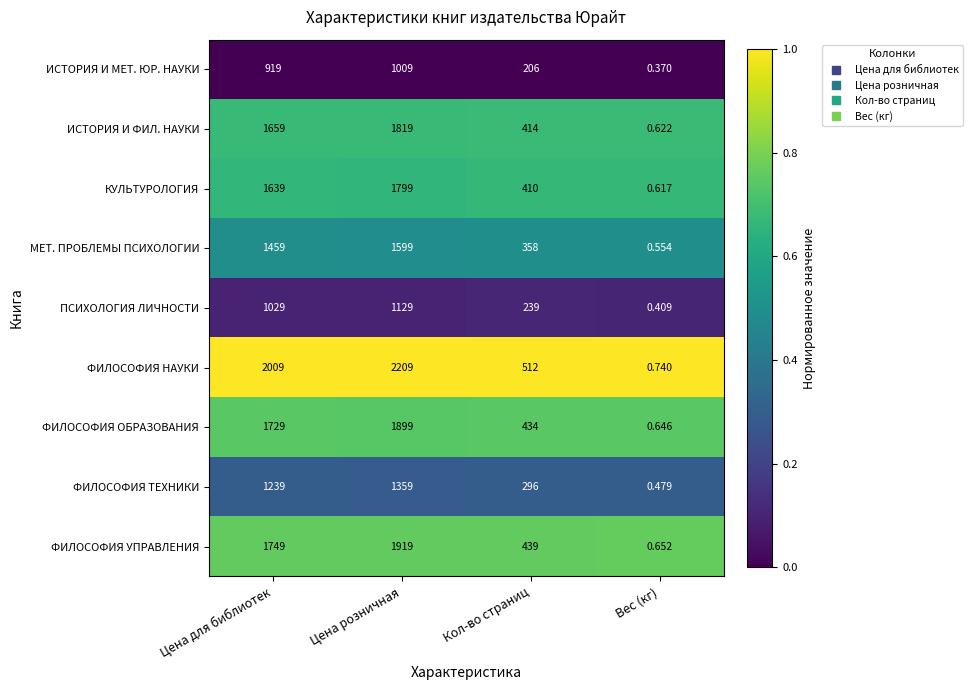

At which category is the sum across all series the highest?

Цена розничная